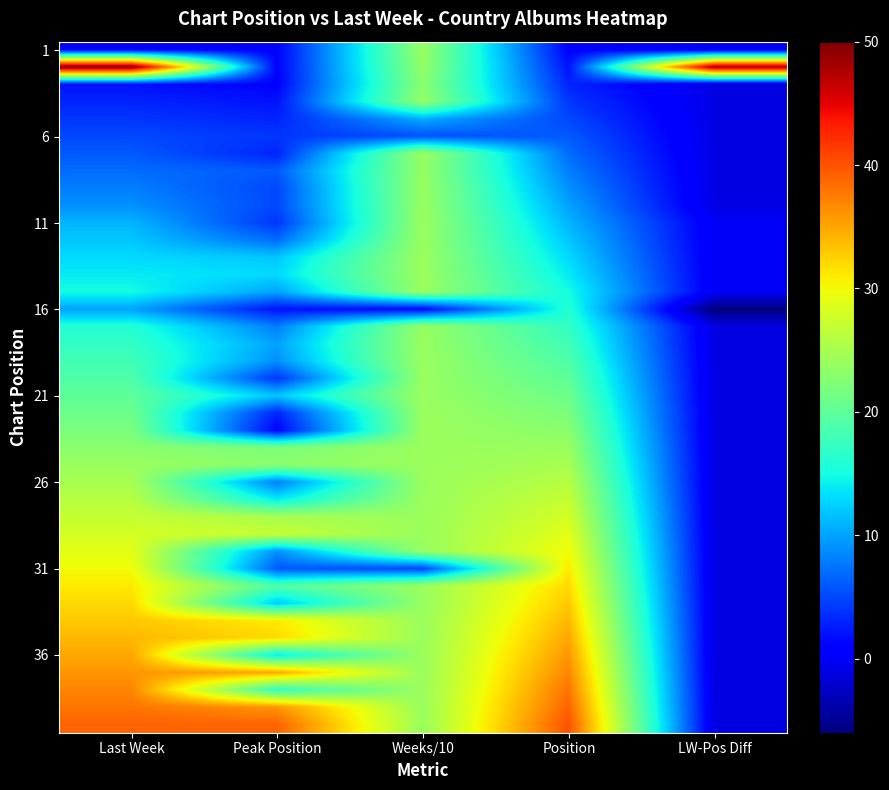

What is the spread (max minus min) of values at Position?

39.0